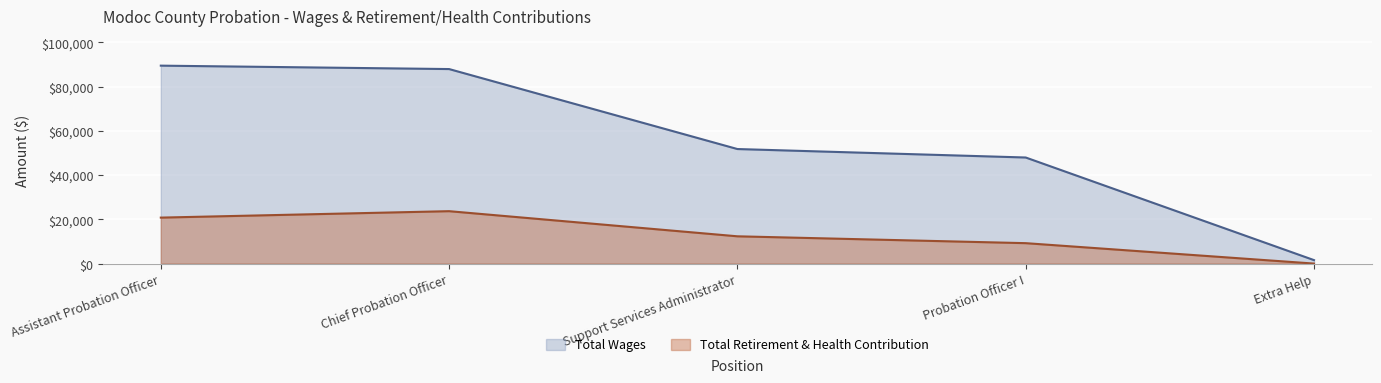

Is it true that Total Retirement & Health Contribution equals 9232 at Probation Officer I?

True